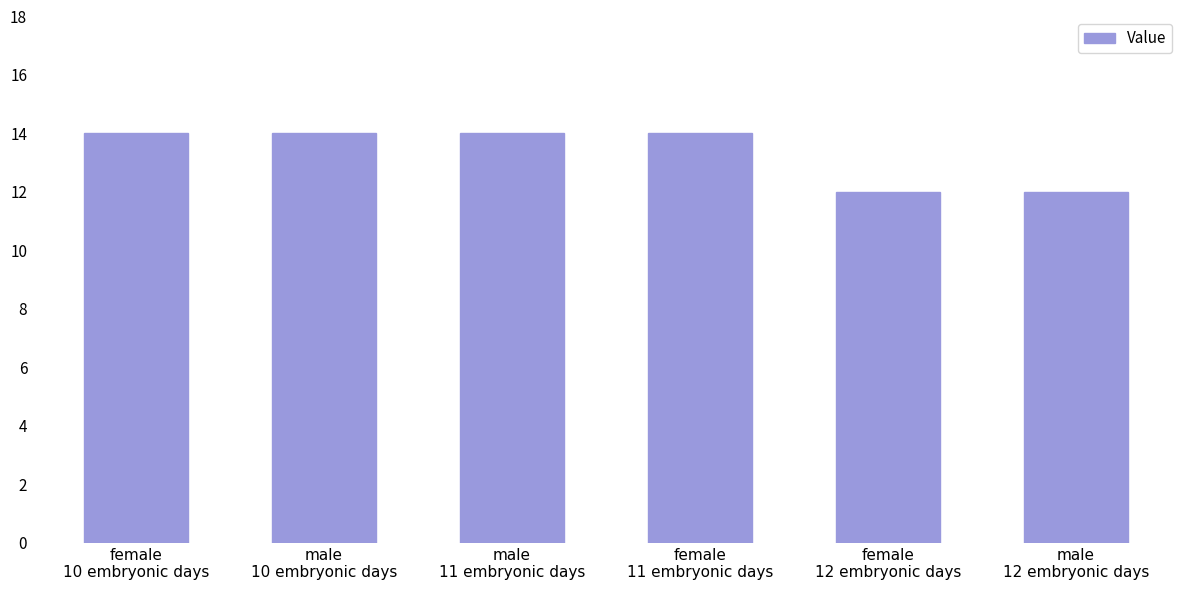

The chart shows a value of 3 at female
11 embryonic days. True or false?

False